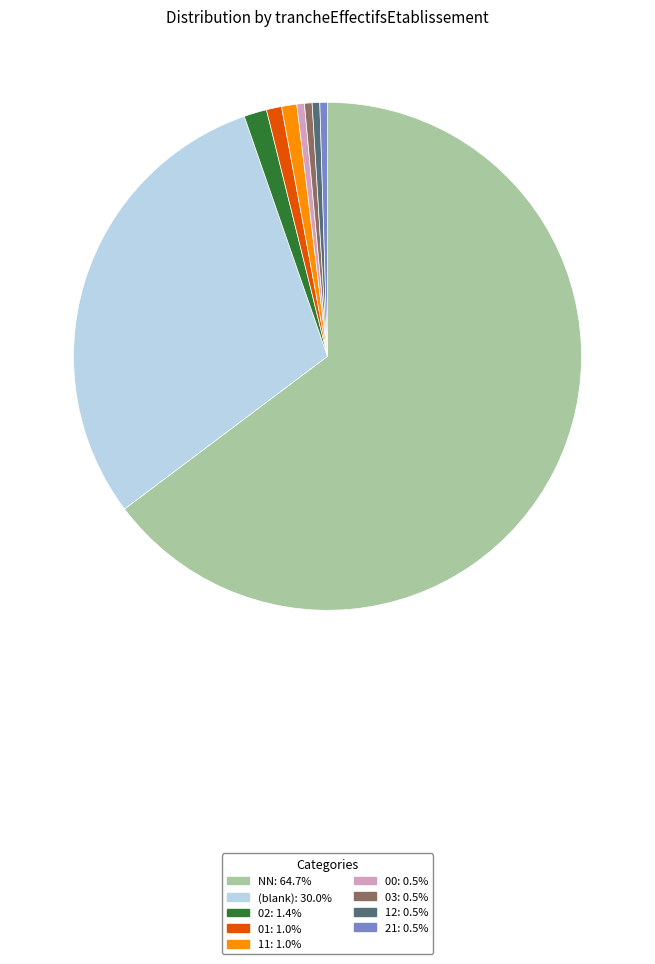

Is there a majority slice in this chart?

Yes